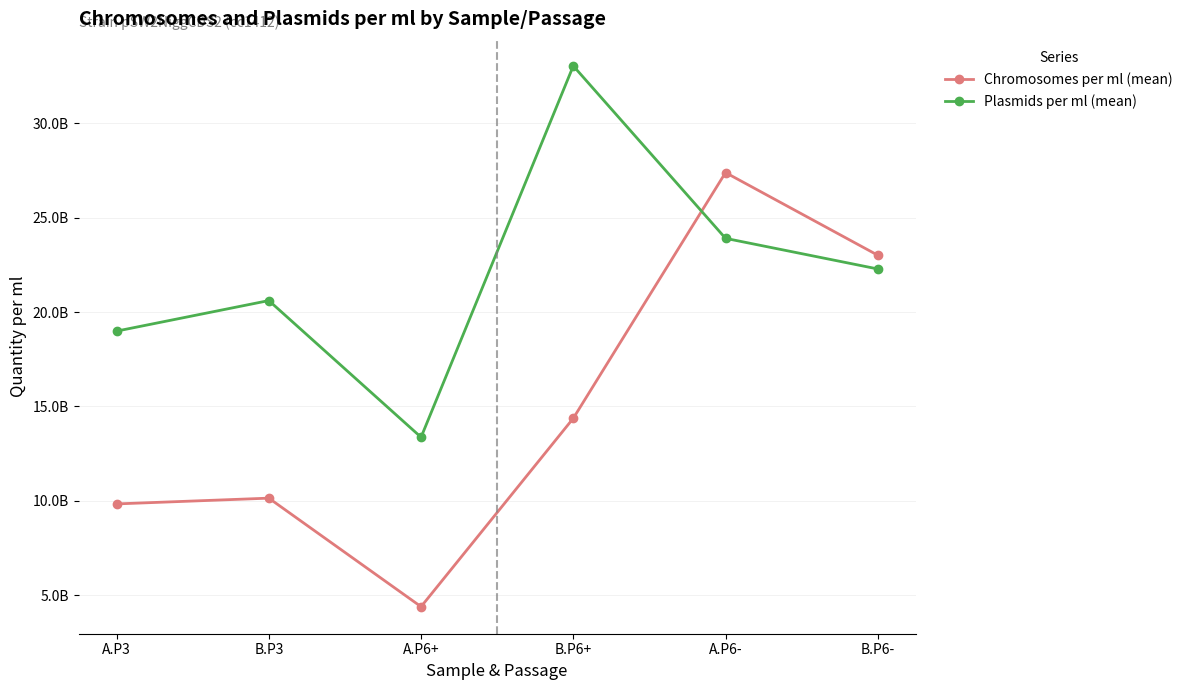

Does the chart have visible grid lines?

Yes